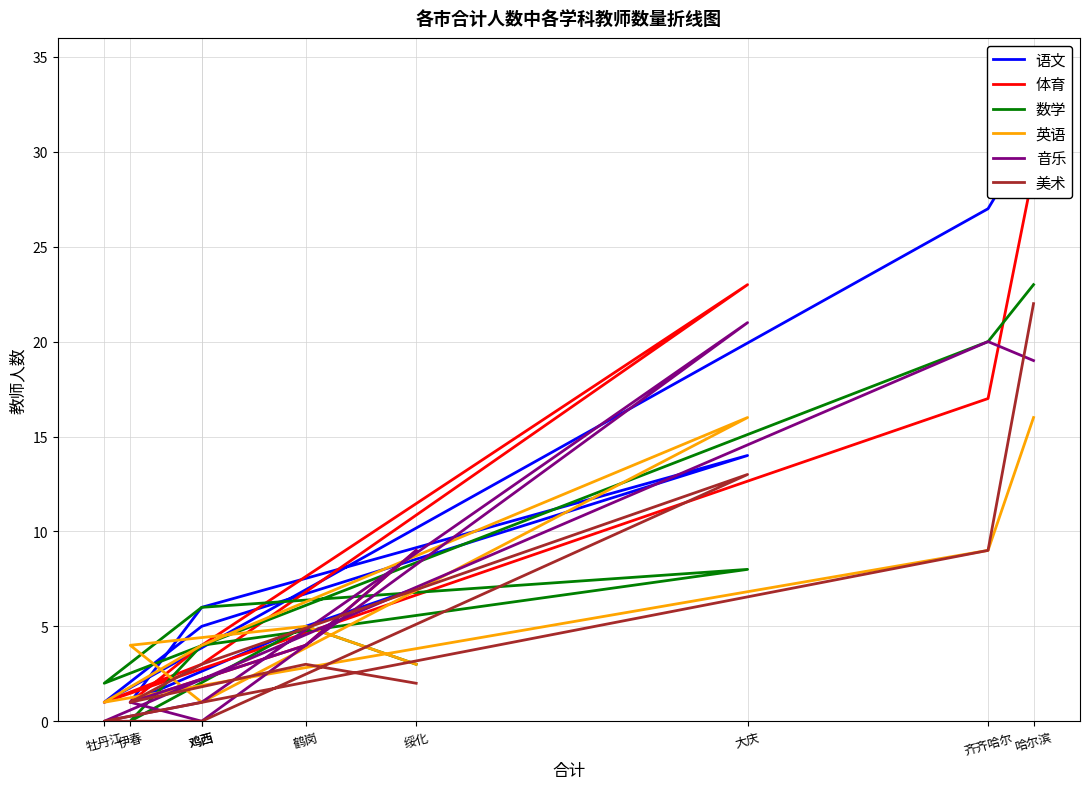

Reading right to left, extract all data points from this chart.

语文: 7	5	1	6	14	5	1	27	31
体育: 9	4	1	4	23	3	1	17	29
数学: 3	5	0	4	8	6	2	20	23
英语: 3	5	4	1	16	4	1	9	16
音乐: 9	4	1	0	21	1	0	20	19
美术: 2	3	1	3	13	0	0	9	22